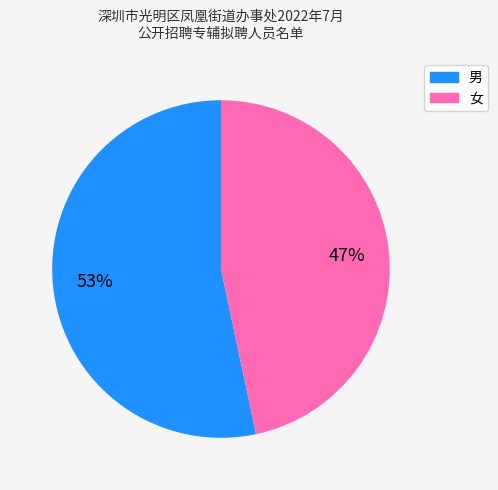

Is it true that 男 is 47% of the pie?

False